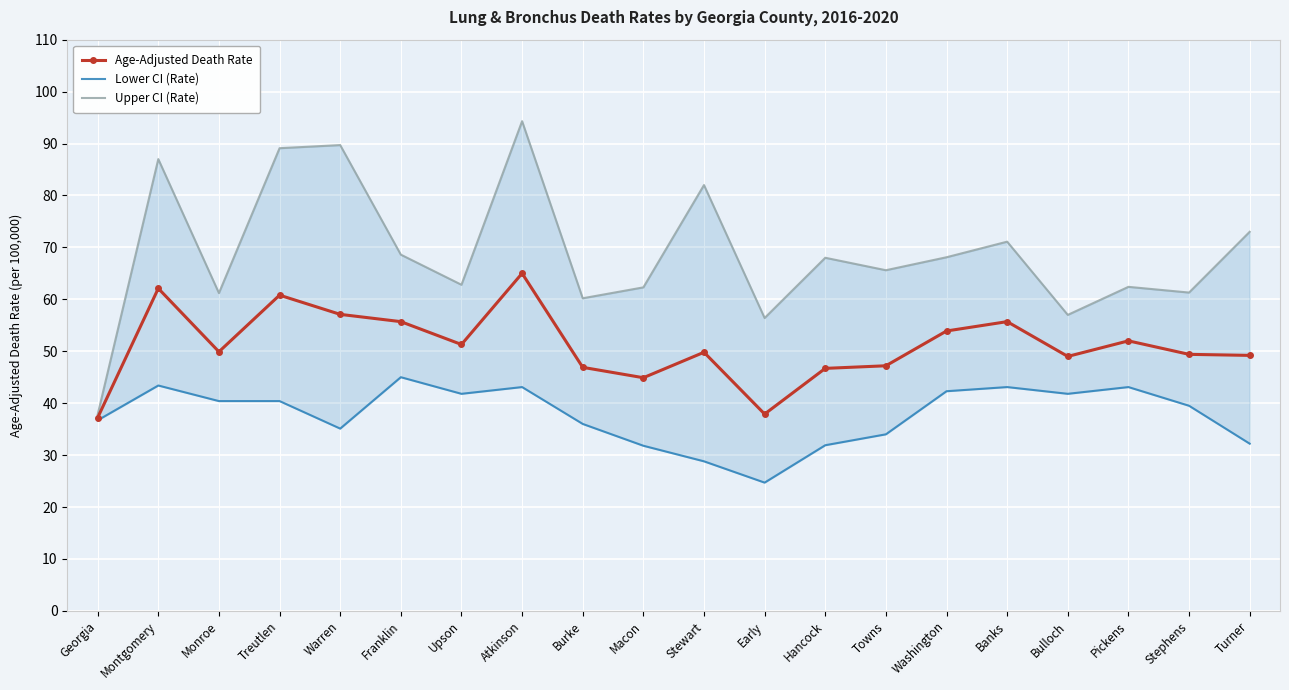

Where is the first local minimum for Age-Adjusted Death Rate?

Monroe